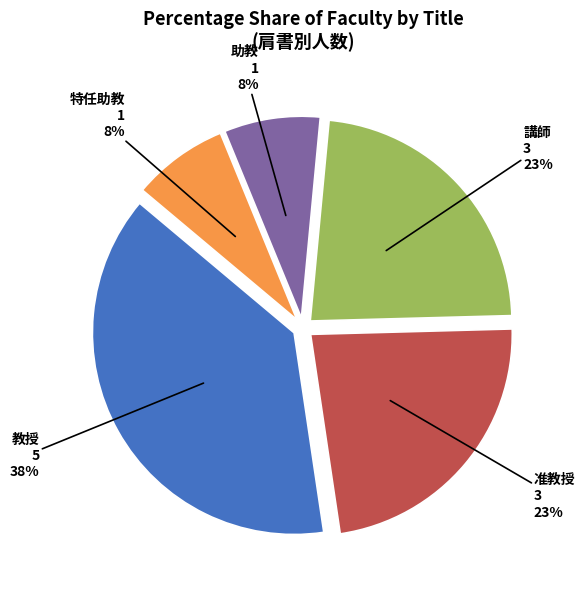

Does 特任助教 account for over 50% of the chart?

No